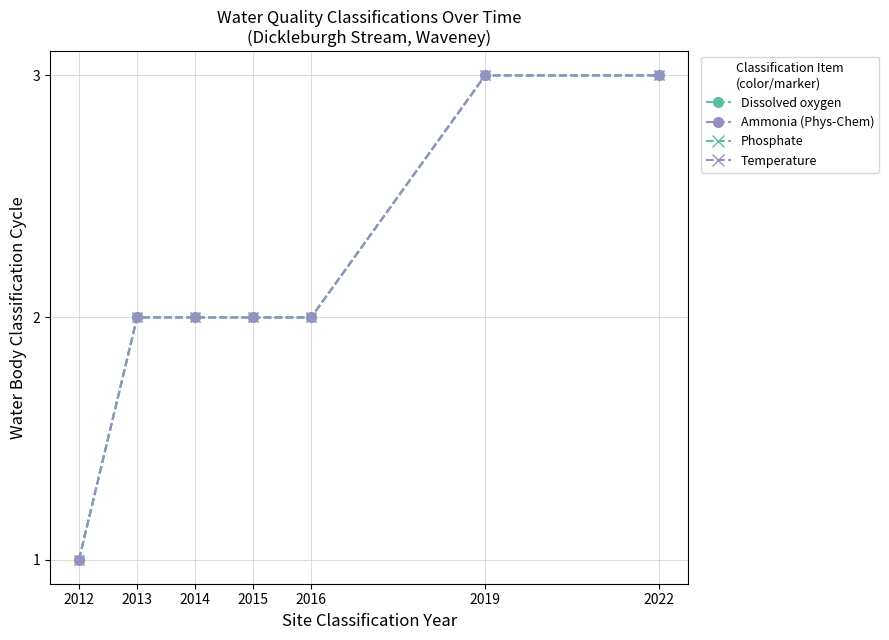

Is this an area chart (filled region under the line)?

No